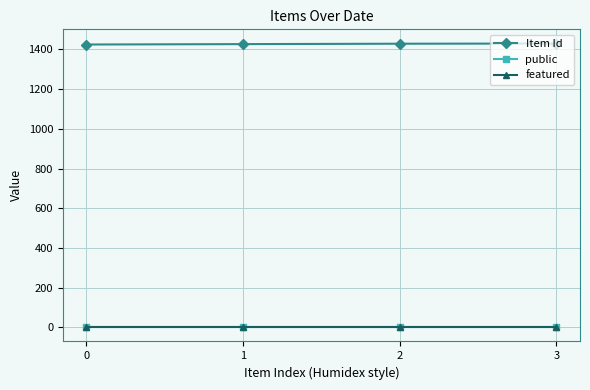

True or false: featured and public cross at least once.

False